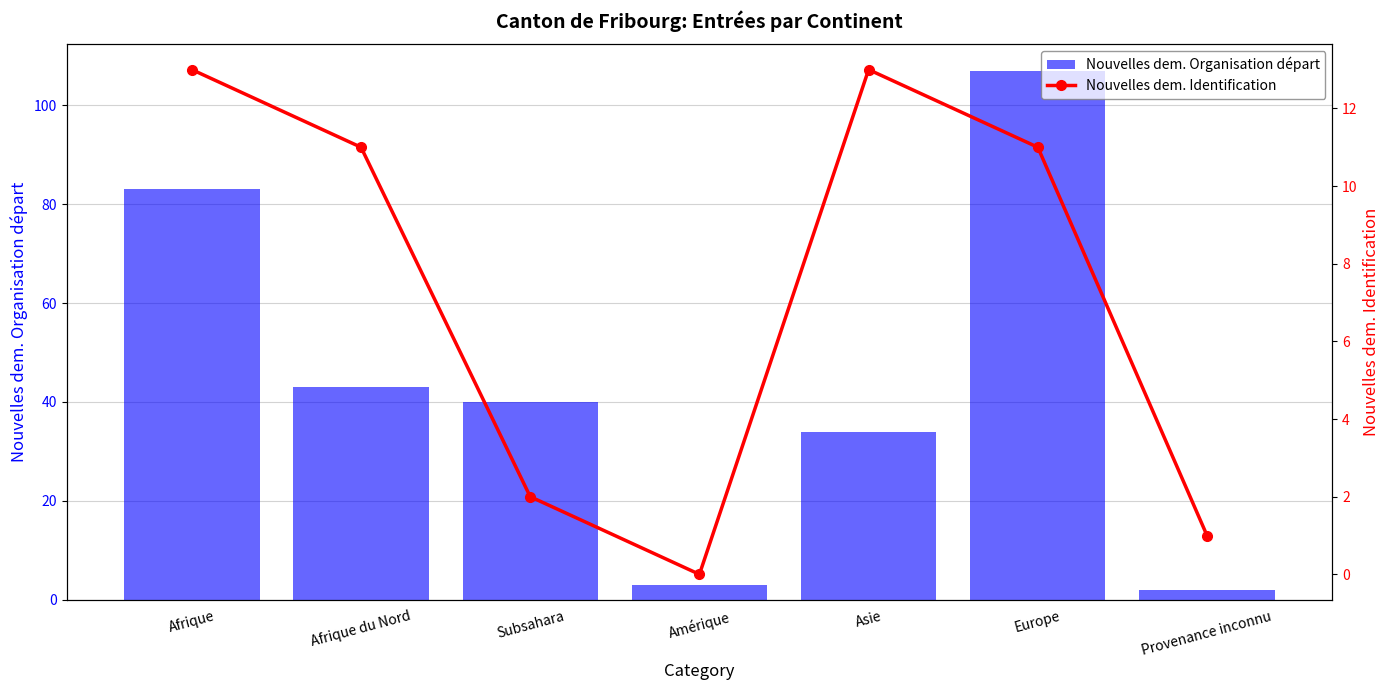

Between Provenance inconnu and Subsahara, which is larger?

Subsahara